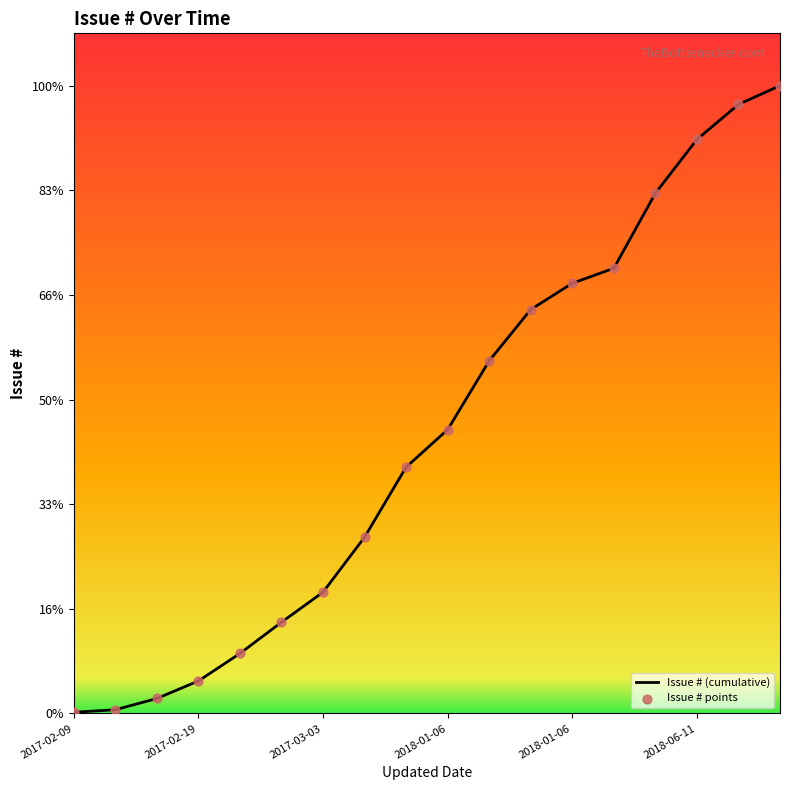

Does the chart have visible grid lines?

No